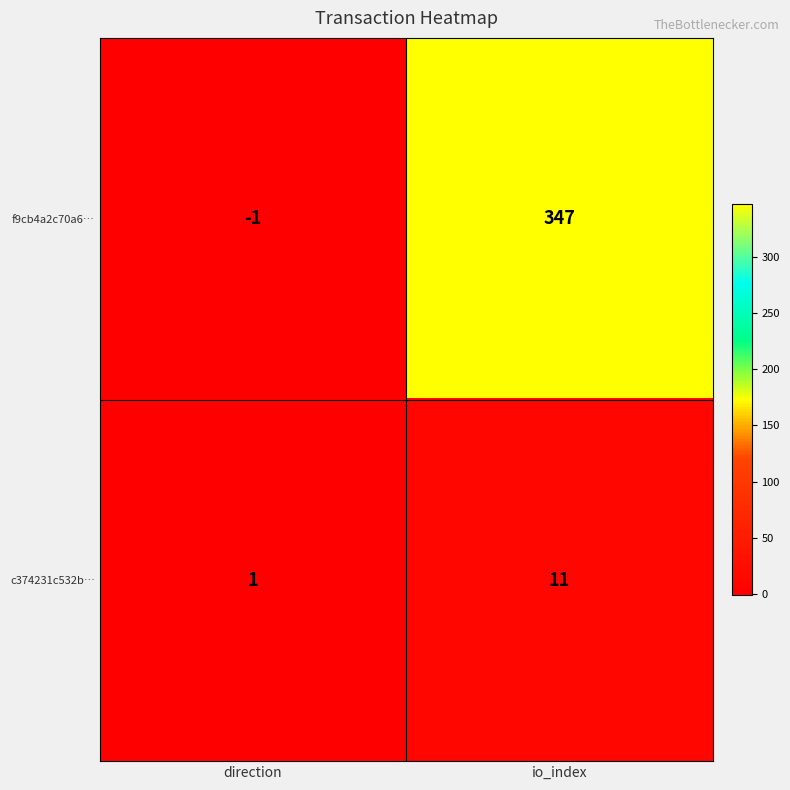

What is the maximum value for f9cb4a2c70a6…?

347